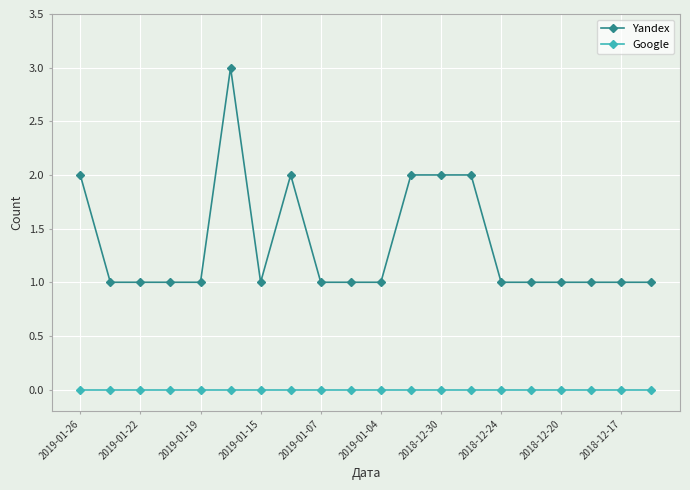

True or false: Google and Yandex cross at least once.

False